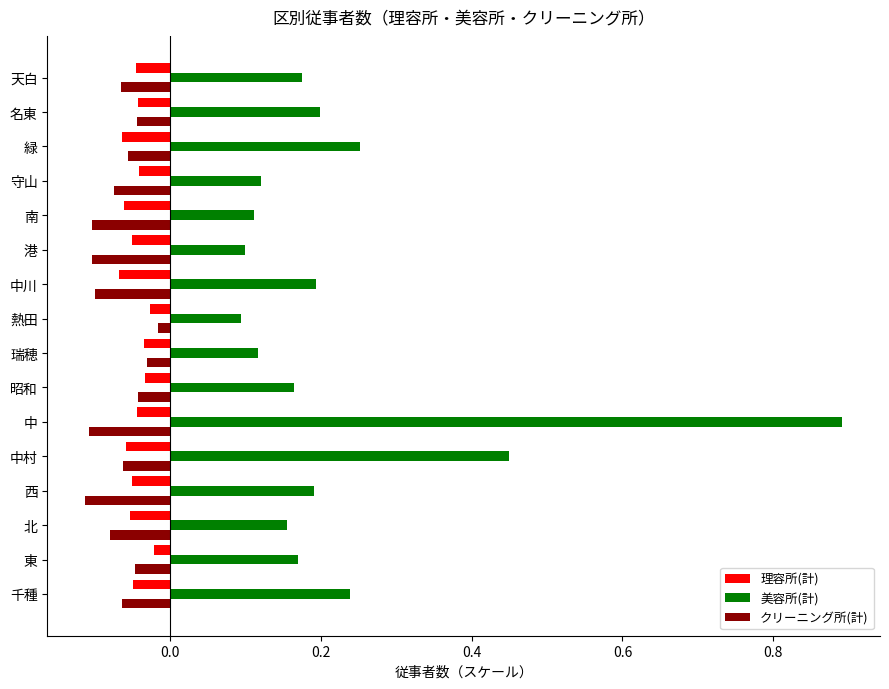

How many 美容所(計) values are between 0 and 1?

16